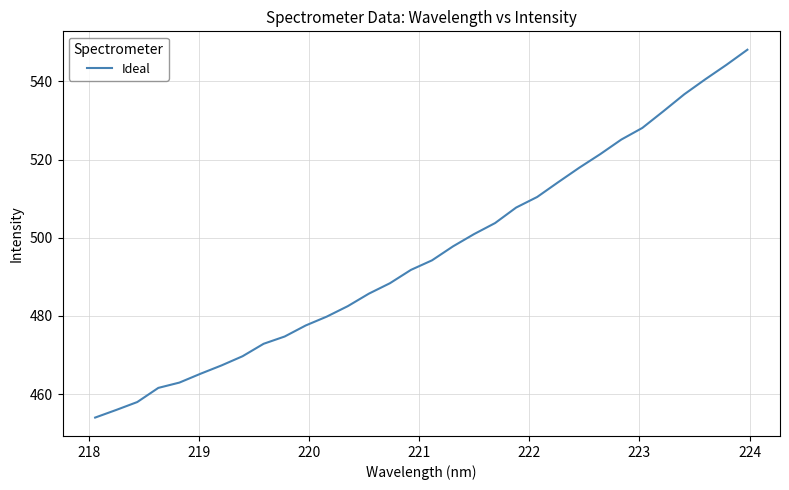

What is the greatest value displayed?

548.1